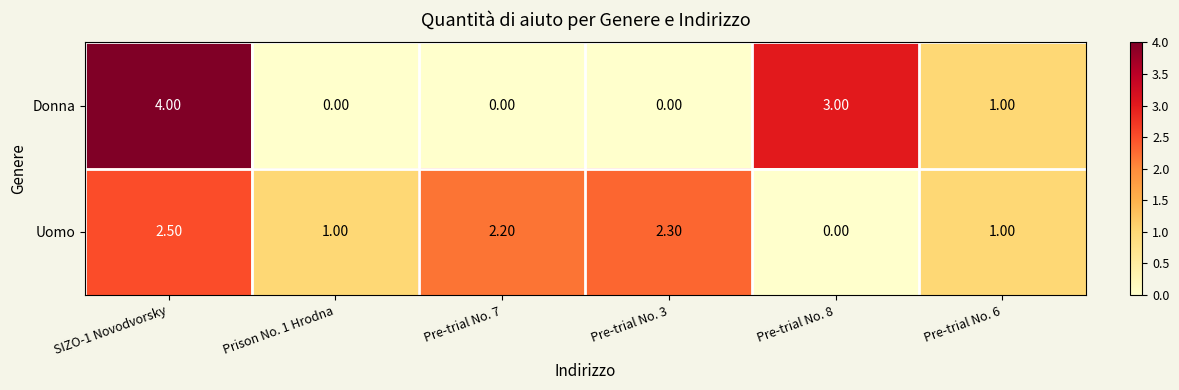

What is the sum of the Uomo values at SIZO-1 Novodvorsky and Pre-trial No. 8?

2.5